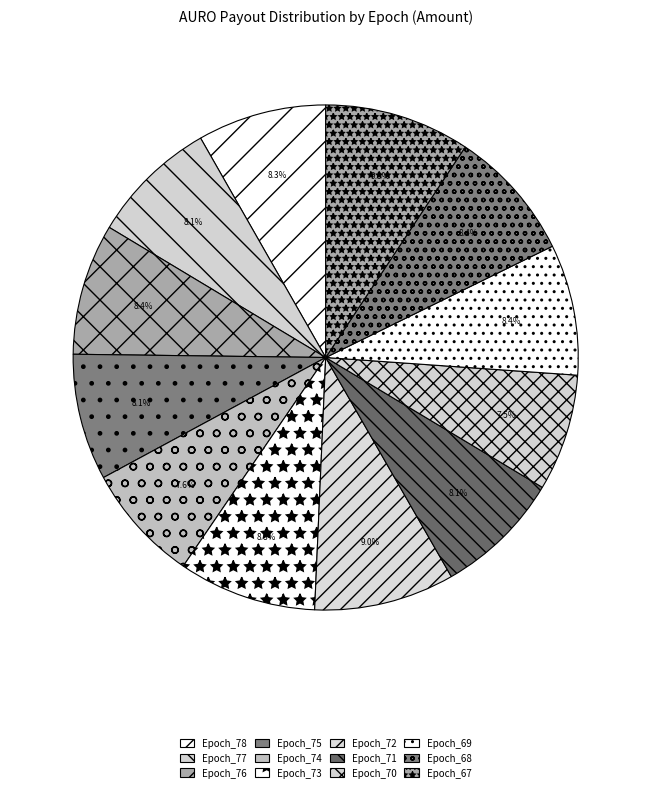

What is the smallest slice in the pie chart?

Epoch_70